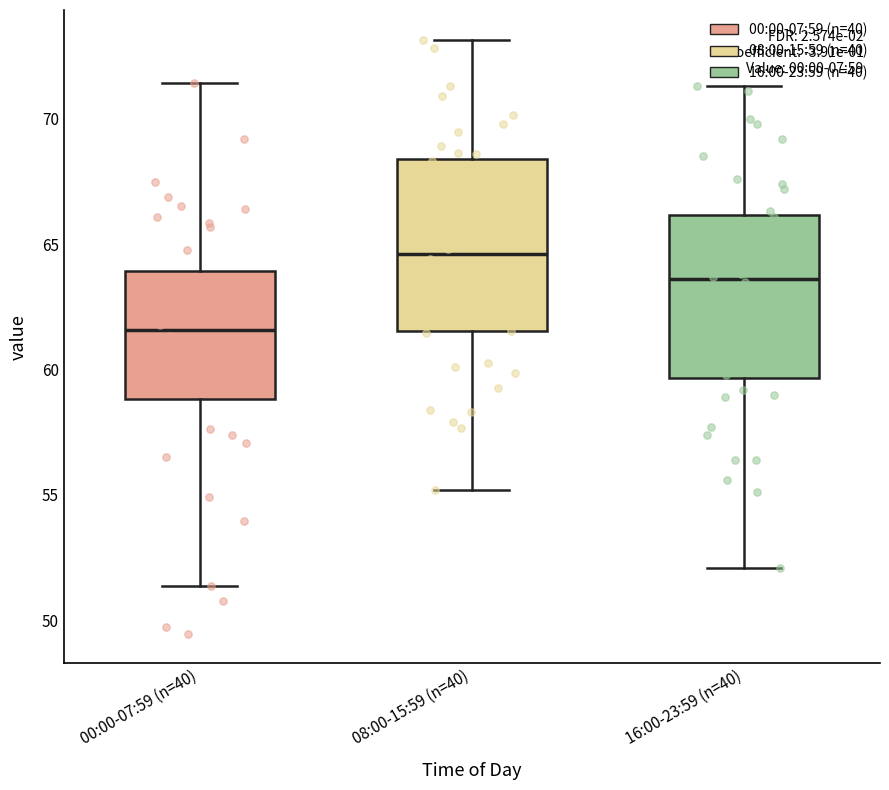

Which box's median line is the lowest?

00:00-07:59 (n=40)